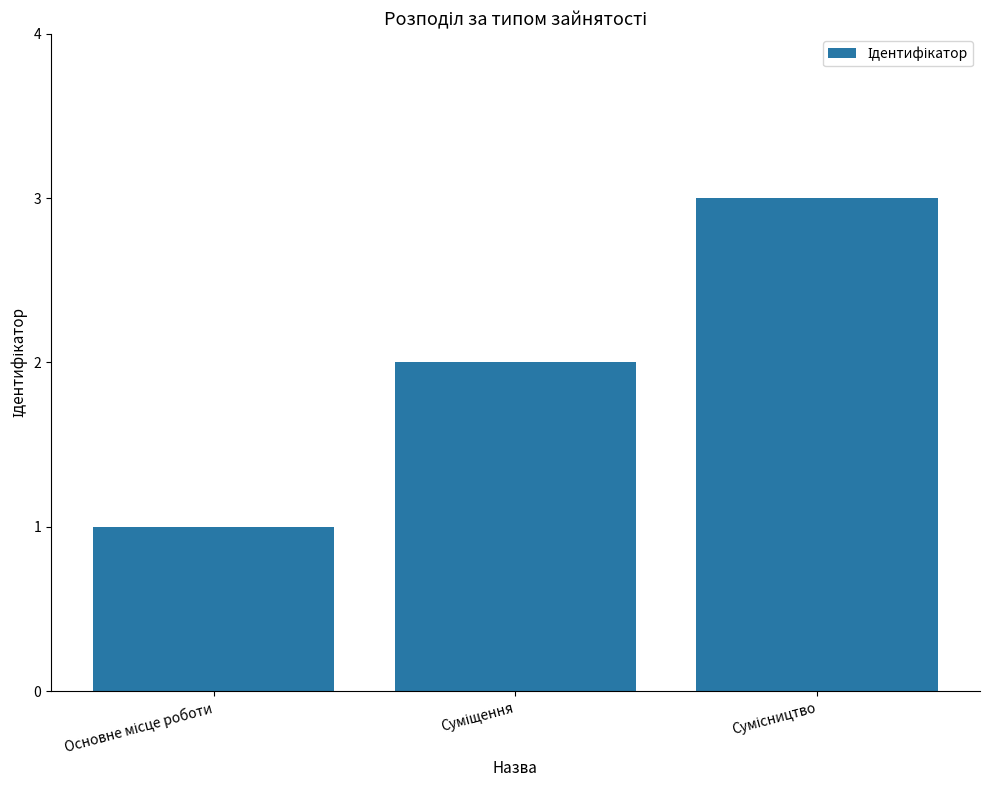

What is the sum of all values?

6